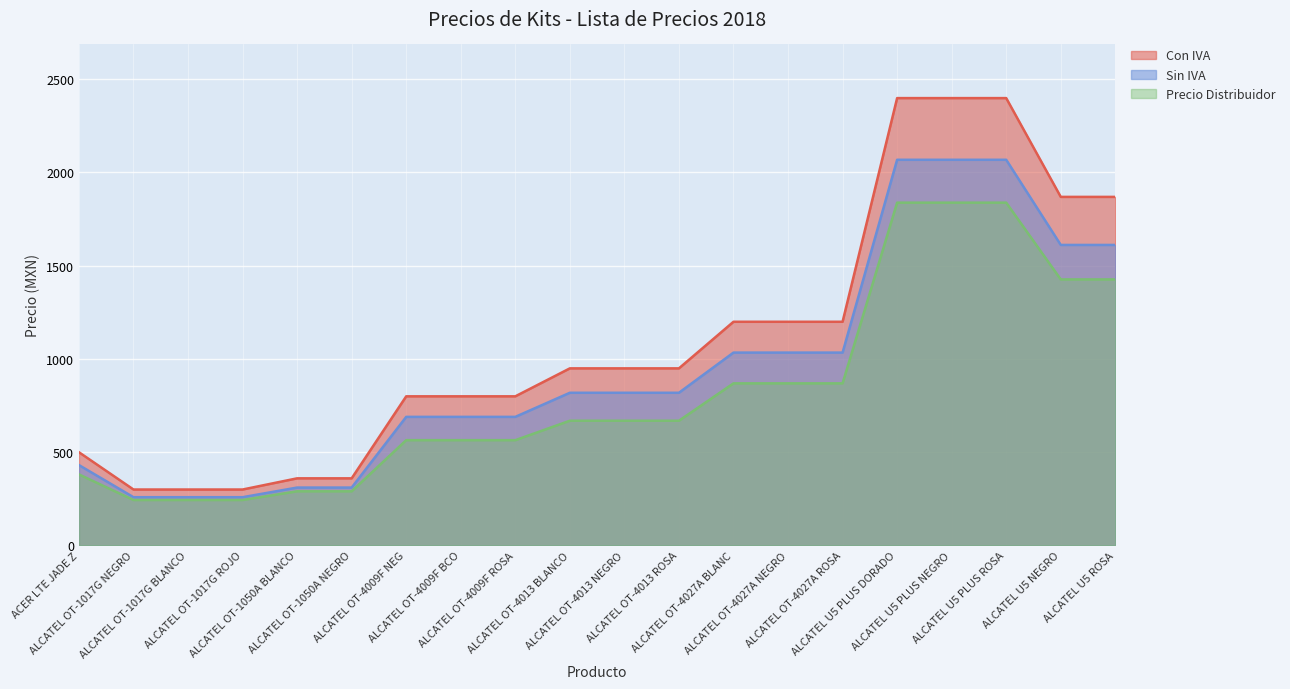

What is the sum of all Precio Distribuidor values?

16355.7